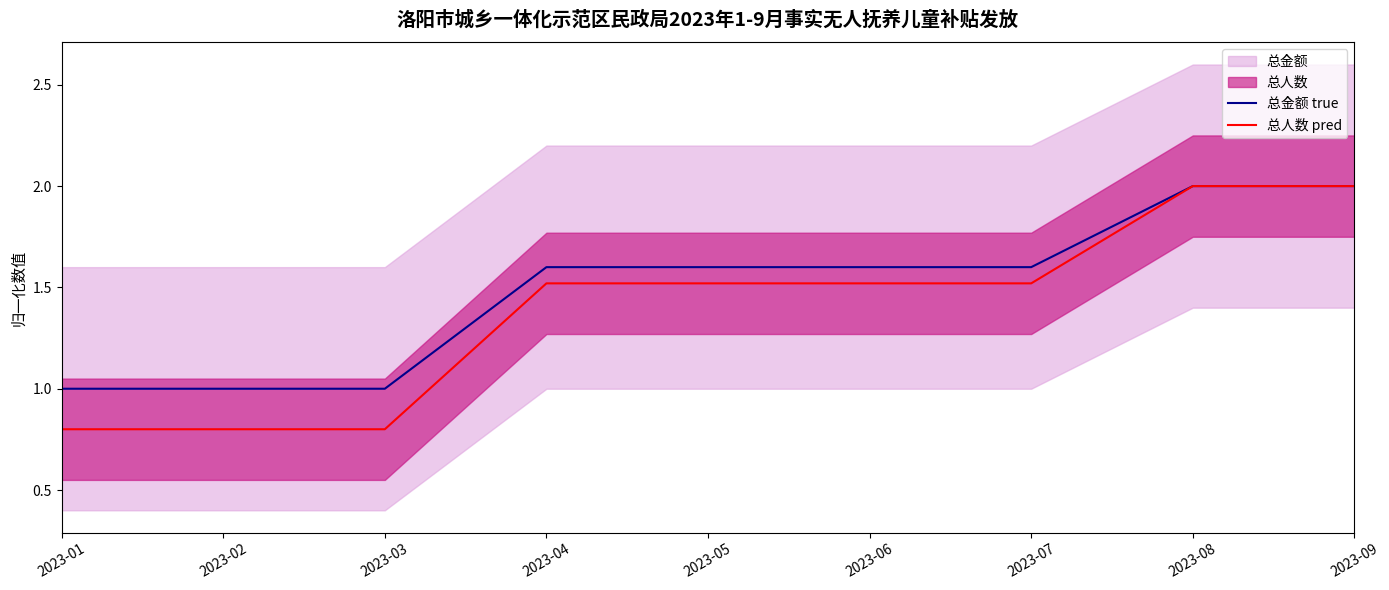

What is the total value across all series at 2023-06?

3.1